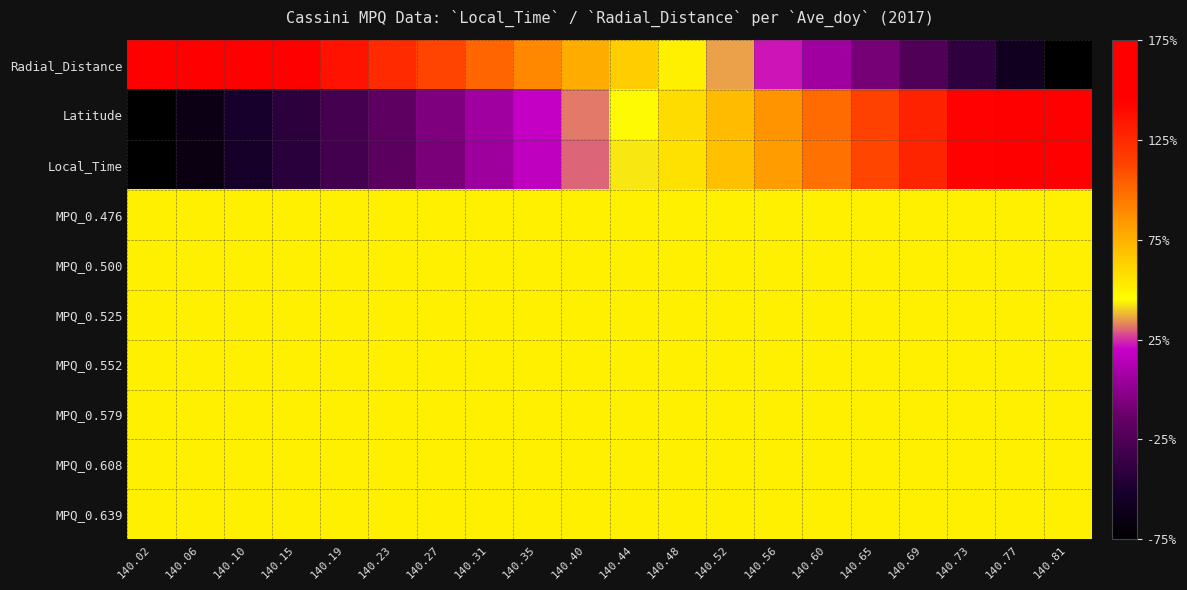

At which category does the chart reach its minimum across all series?

140.81